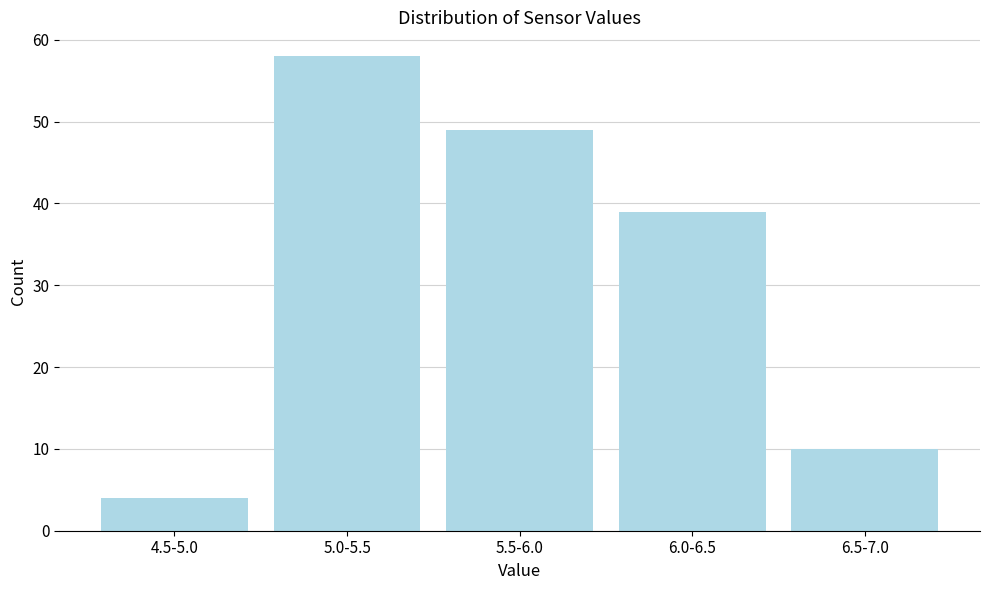

Reading left to right, extract all data points from this chart.

4	58	49	39	10